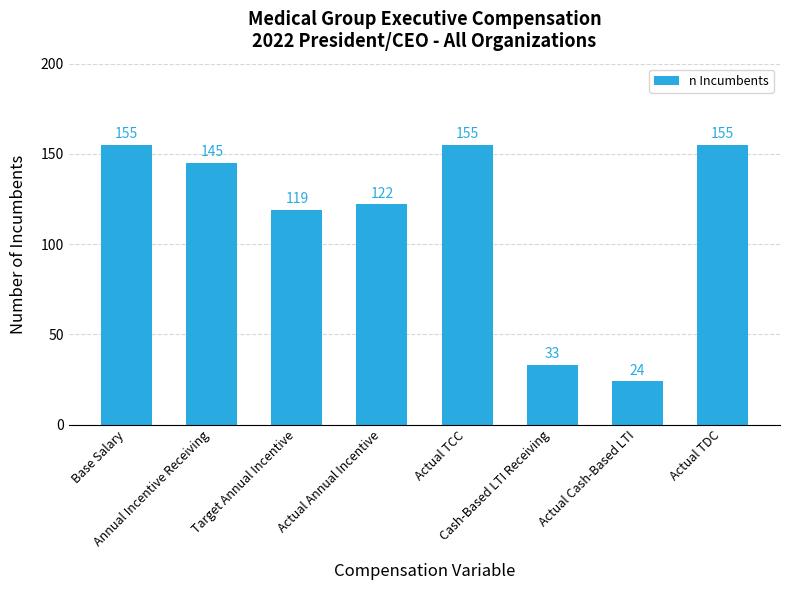

Count the number of categories in the chart.

8